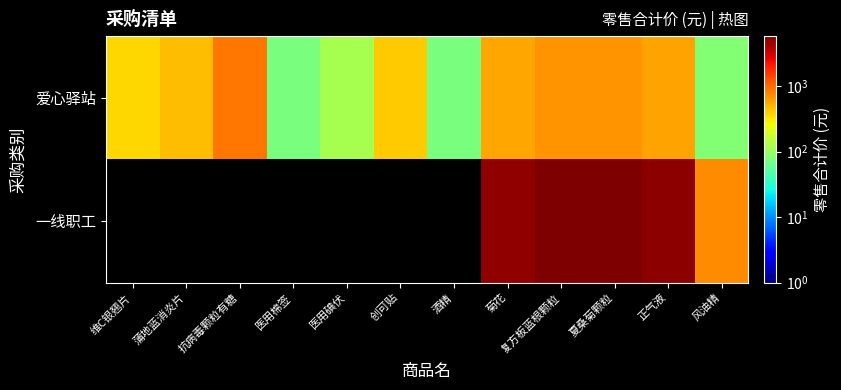

The value of 爱心驿站 at 蒲地蓝消炎片 is 270.6. True or false?

False